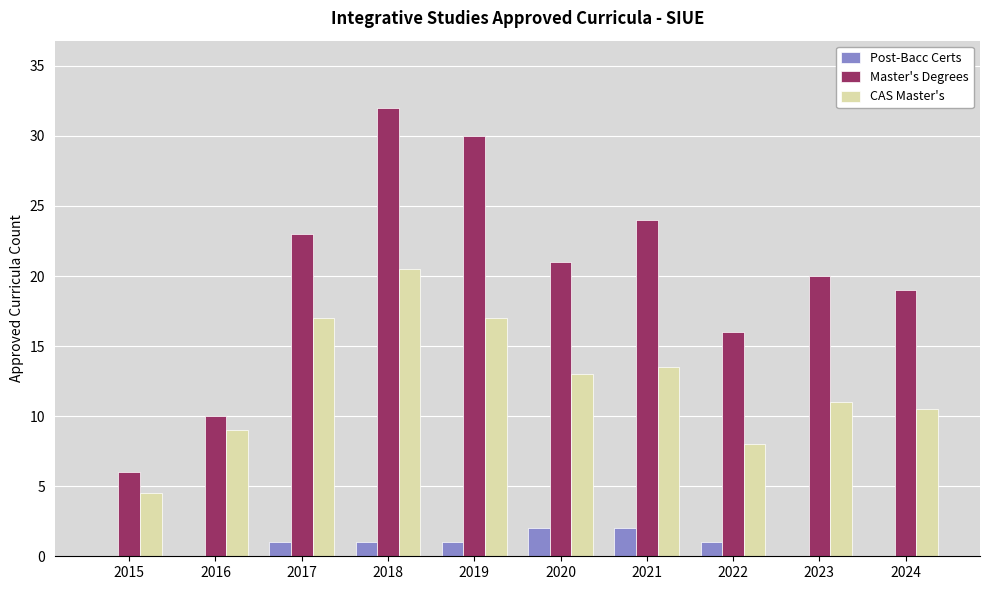

What is the maximum value shown in the chart?

32.0